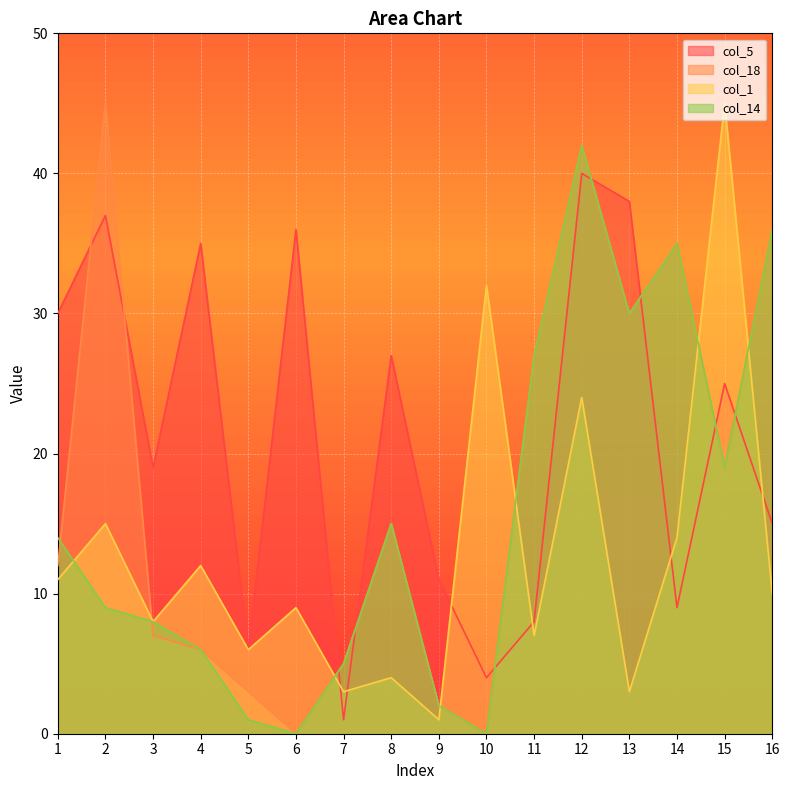

The value of col_14 at 13 is 30. True or false?

True